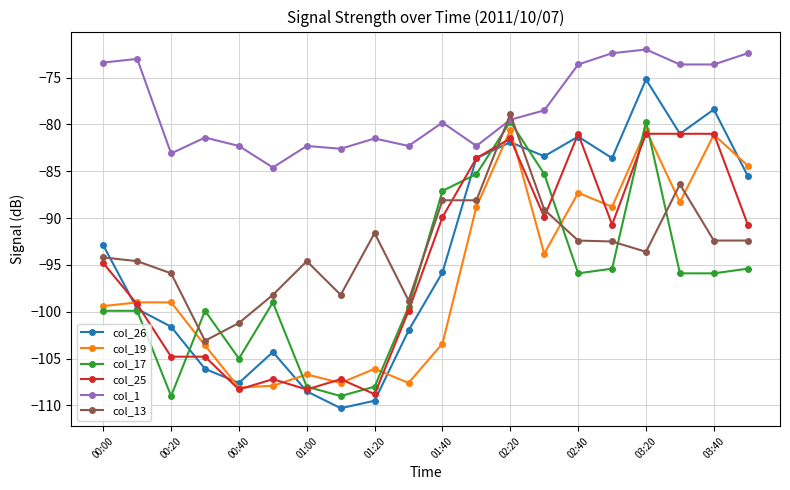

Does the chart display data point markers on the line(s)?

Yes